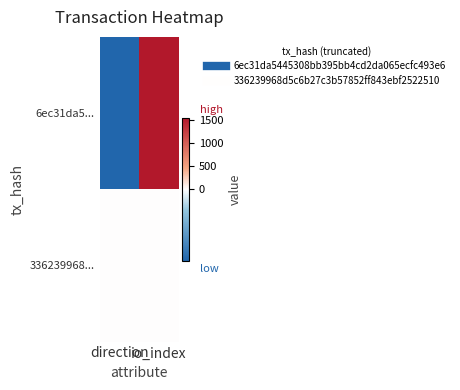

At which category is the sum across all series the highest?

io_index